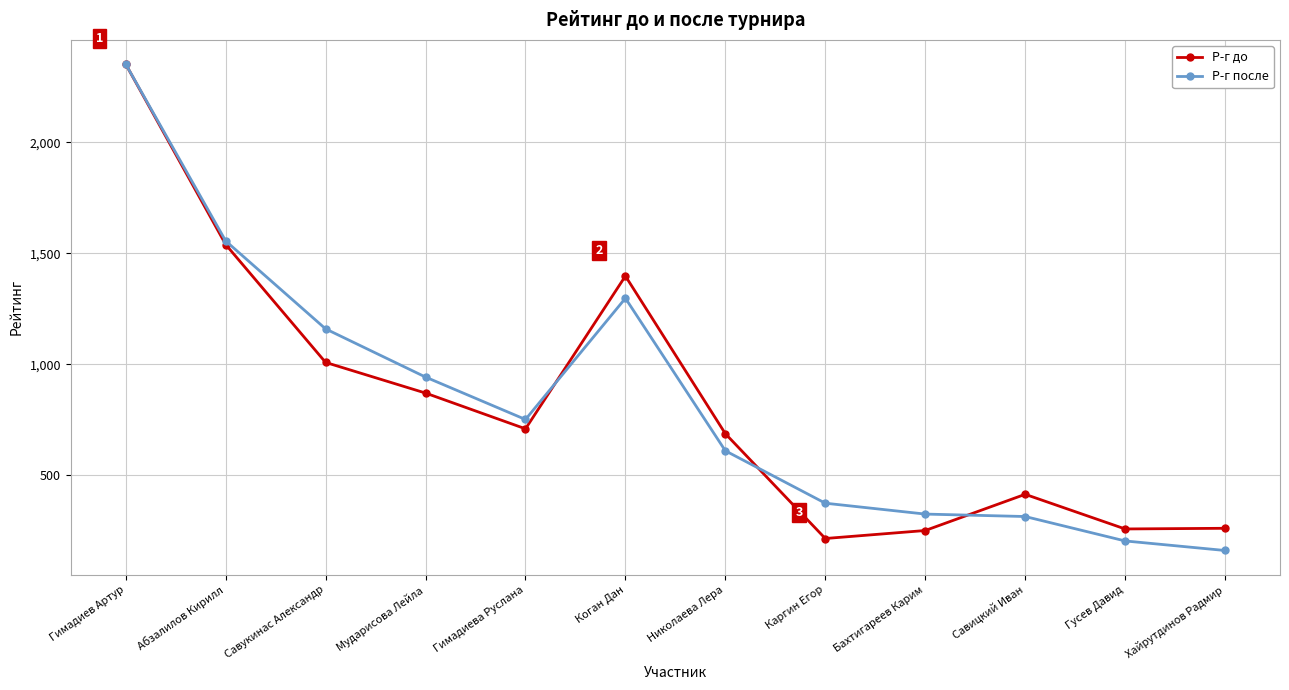

At which category does Р-г до reach its first local peak?

Коган Дан